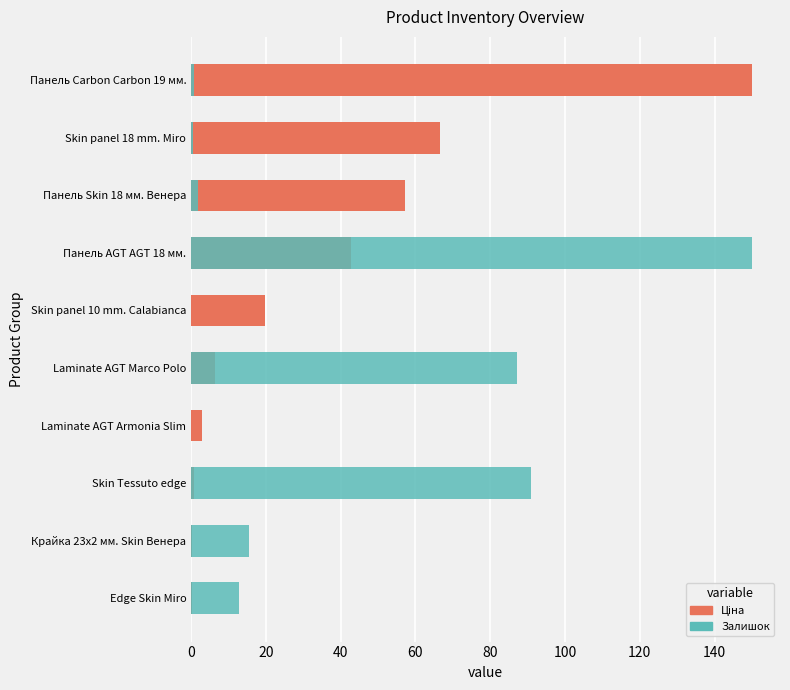

How many values in Залишок are above zero?

8